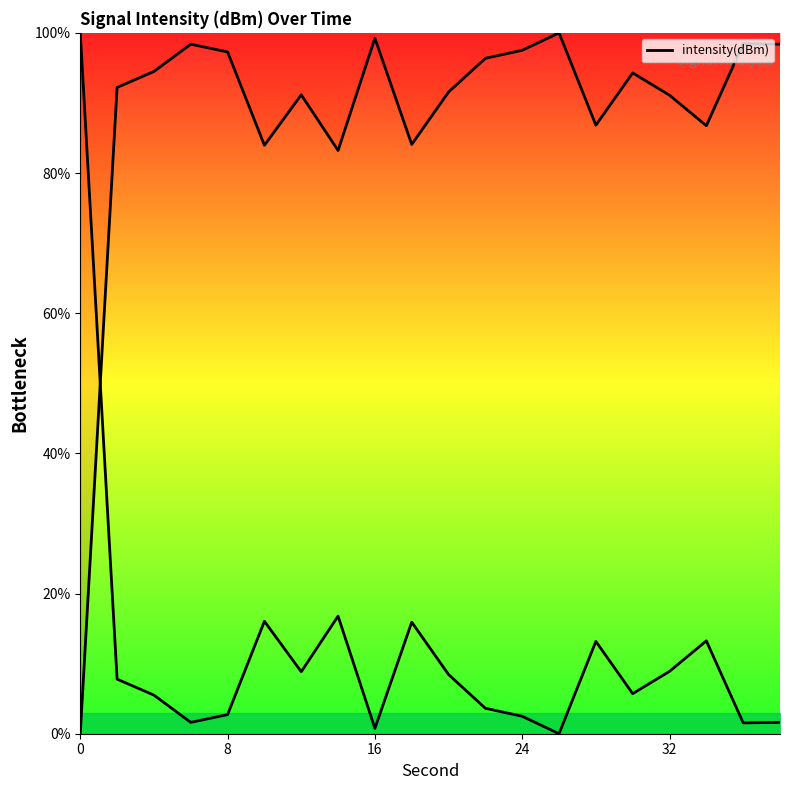

Reading left to right, transcribe all the data shown in this chart.

0.0	92.2	94.5	98.4	97.3	84.0	91.2	83.2	99.2	84.1	91.6	96.4	97.5	100.0	86.8	94.3	91.1	86.7	98.5	98.4